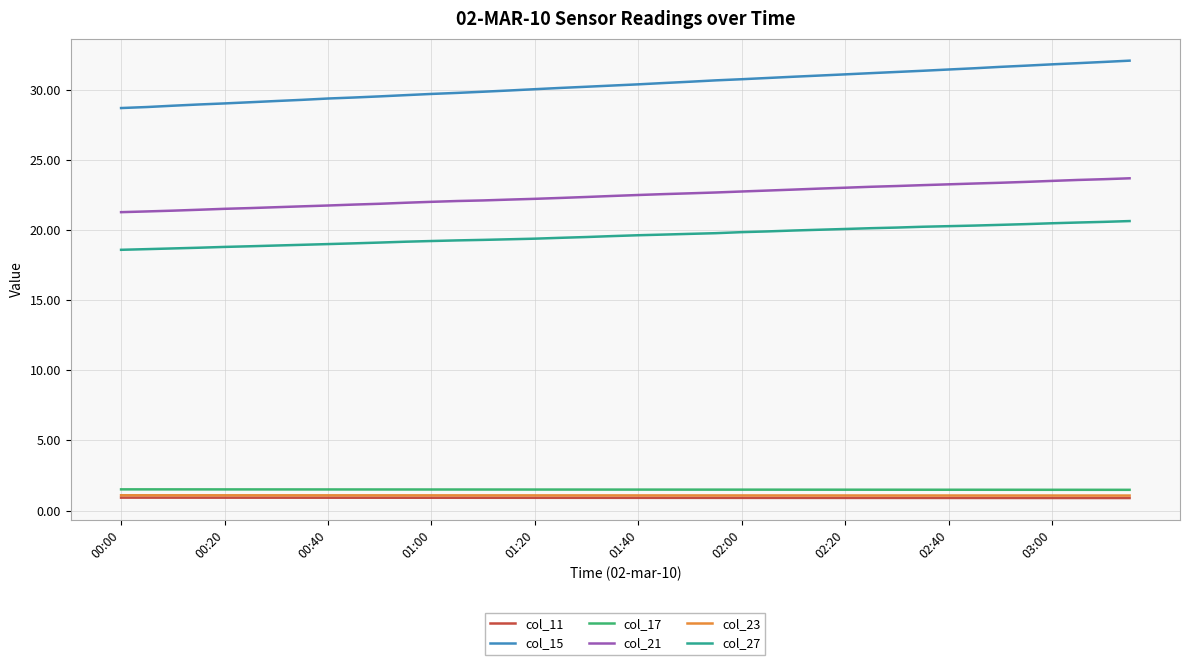

Which series has the largest total across all categories?

col_15